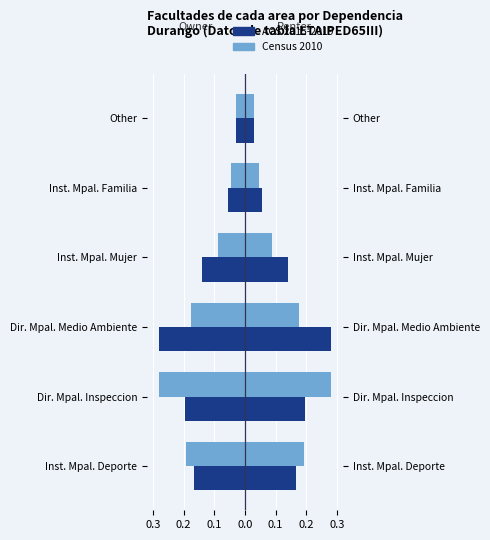

The Census 2010 series shows -0.3 at Inst. Mpal. Deporte. True or false?

False